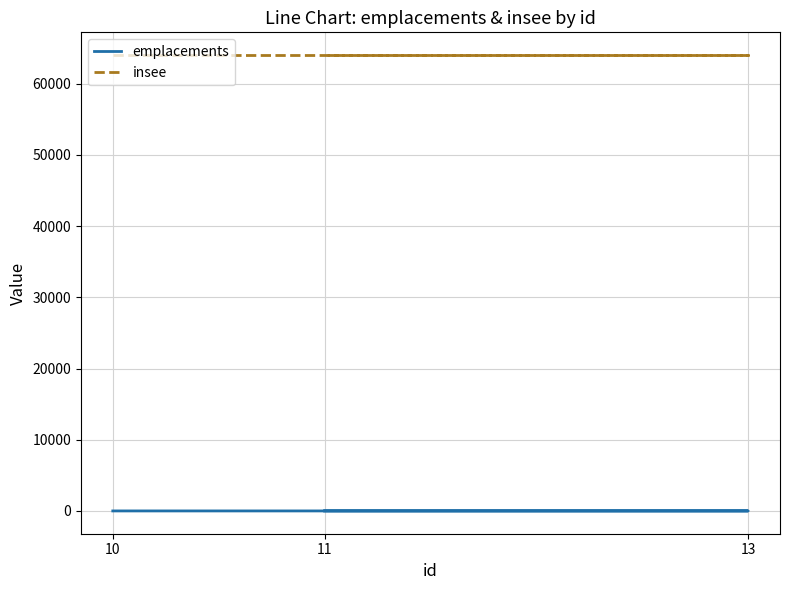

What is the total value across all series at 11?

64025